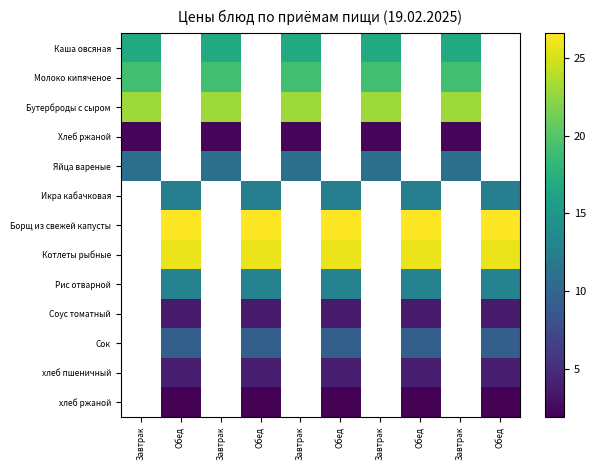

Which has a higher value, Обед or Завтрак?

Завтрак